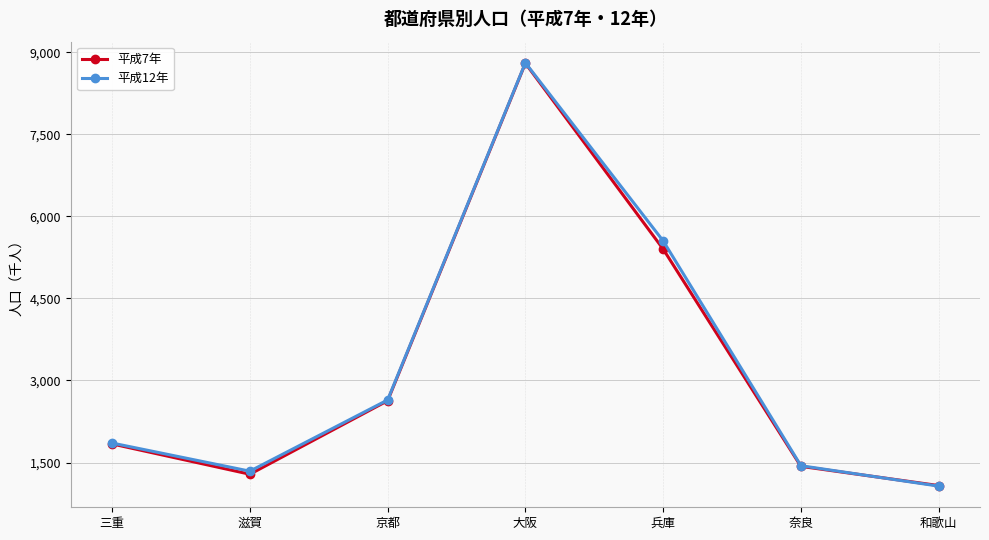

Is the value of 平成7年 at 京都 greater than the value of 平成12年 at 兵庫?

No